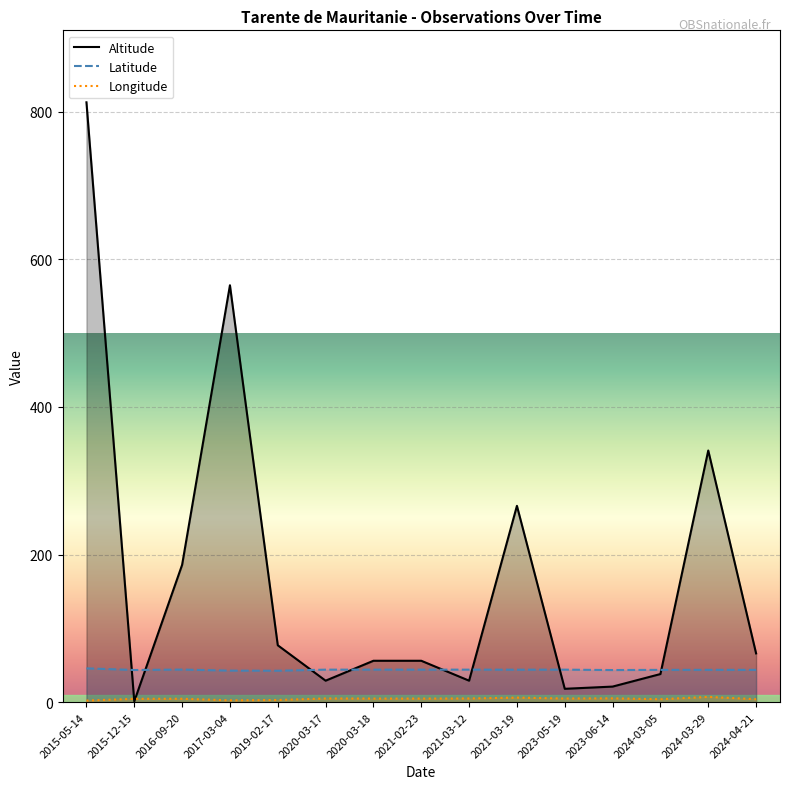

Is the value of Latitude at 2015-12-15 greater than the value of Altitude at 2023-06-14?

Yes